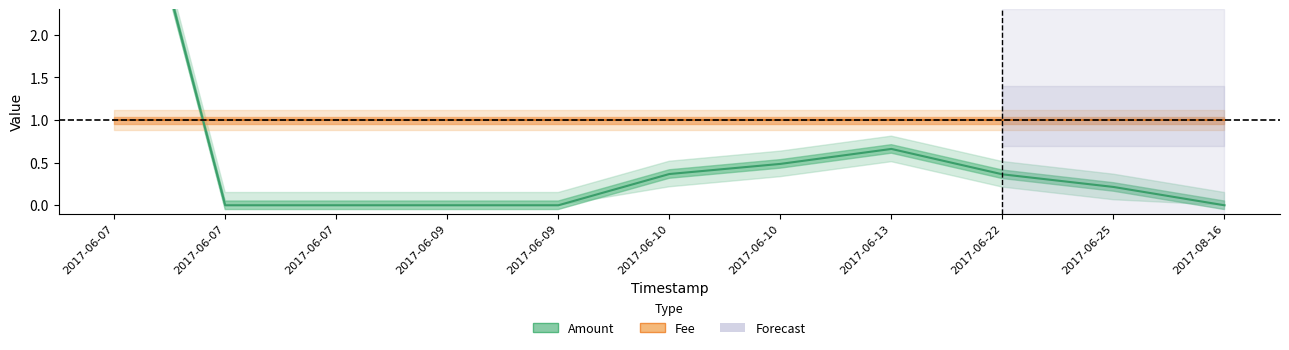

How many values are above zero?

6